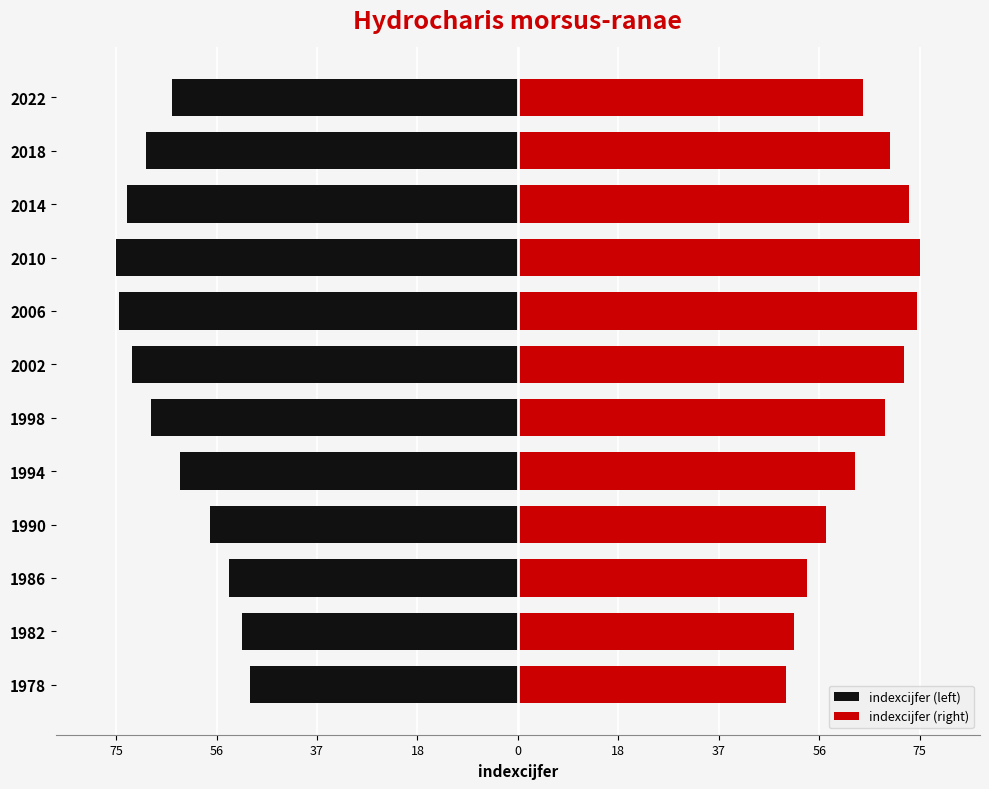

At 10, list the series in order from largest to smallest.

indexcijfer (right), indexcijfer (left)